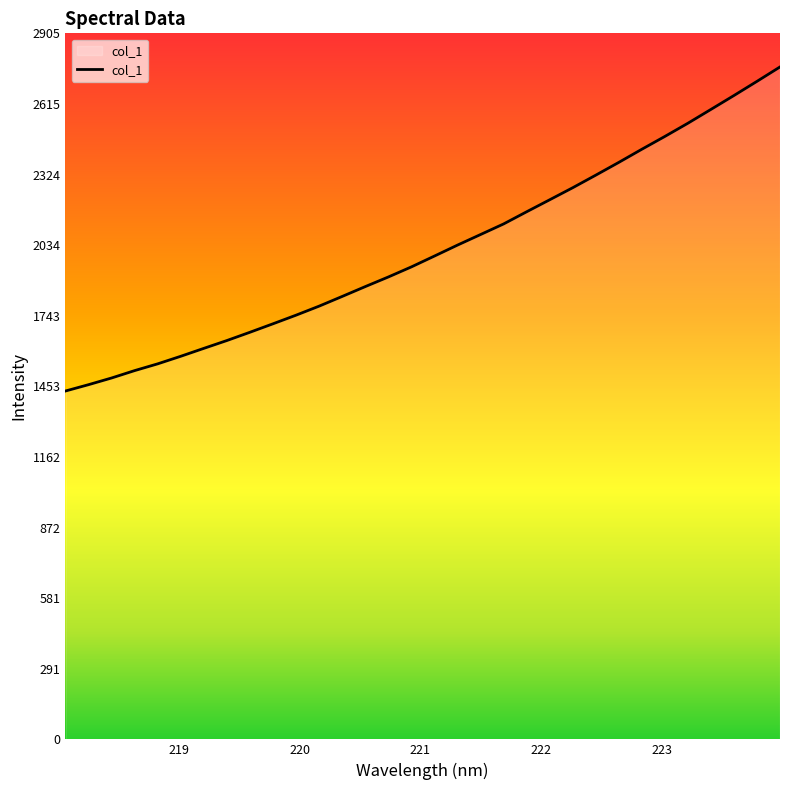

How many categories are shown in the chart?

32